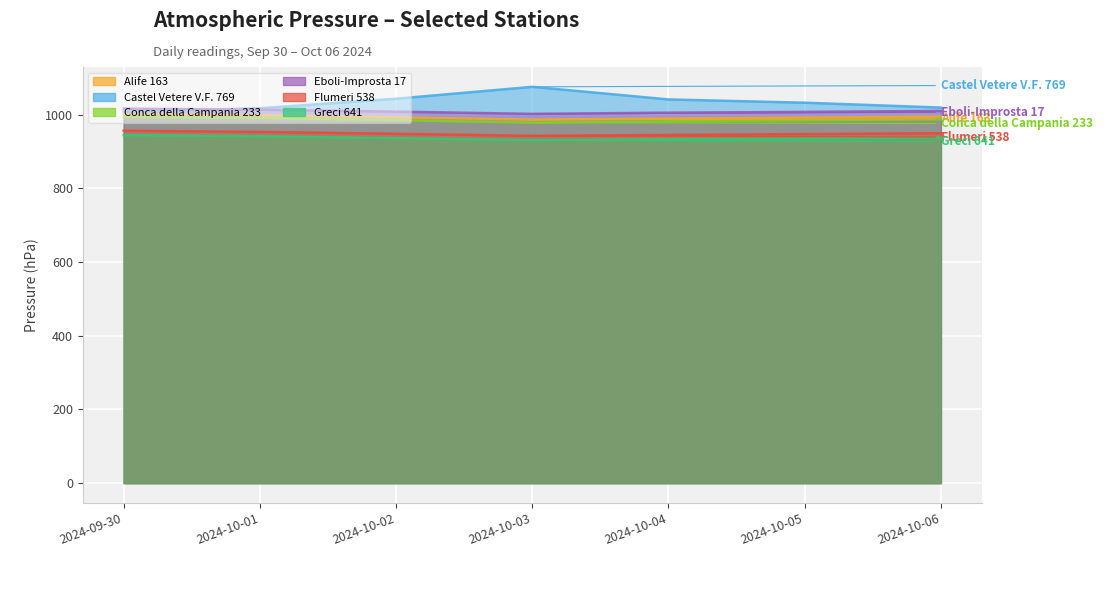

What value does the Castel Vetere V.F. 769 series have at 2024-10-06?

1019.8